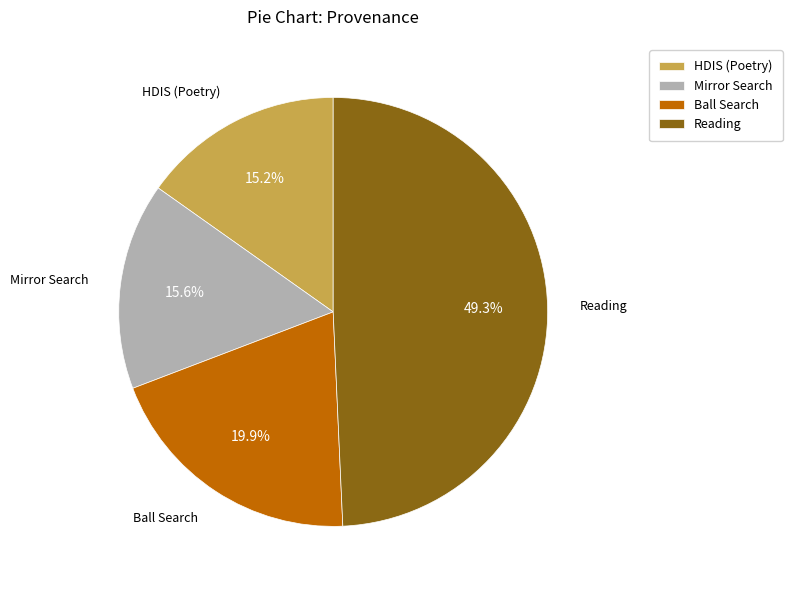

Is there a majority slice in this chart?

No